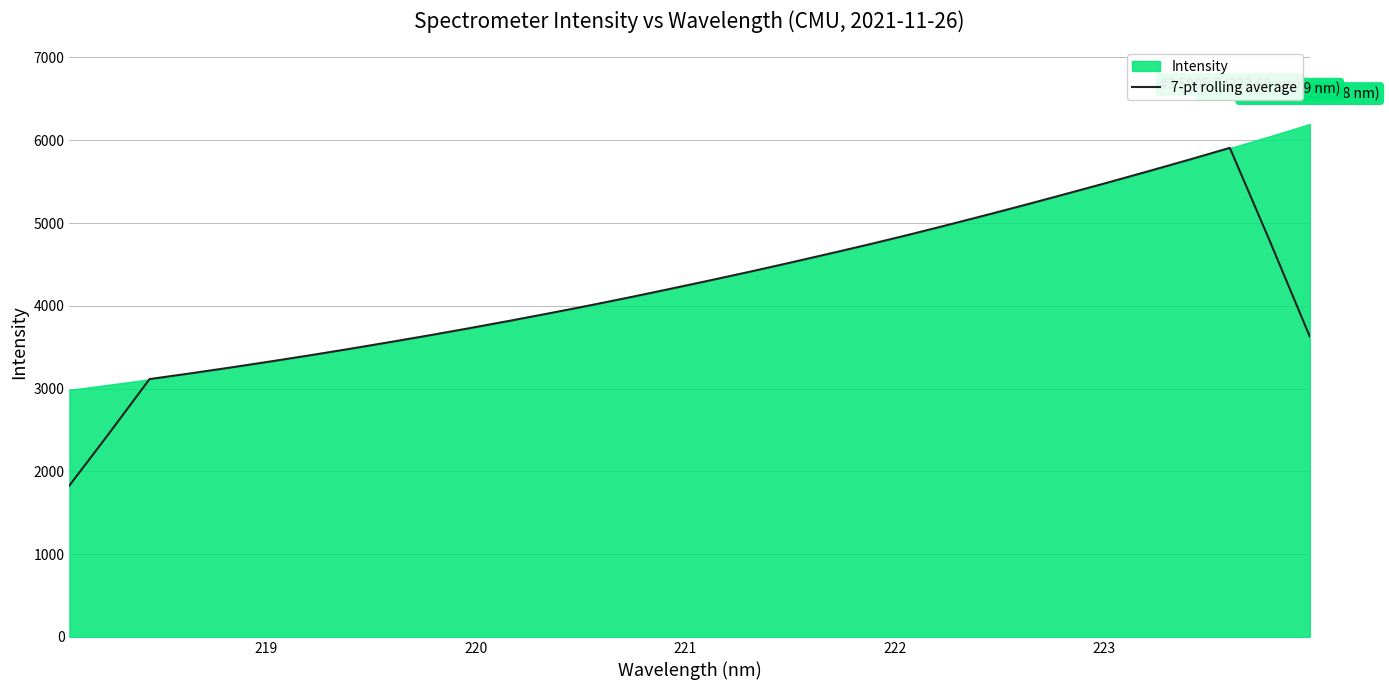

What is the minimum value shown in the chart?

1828.7